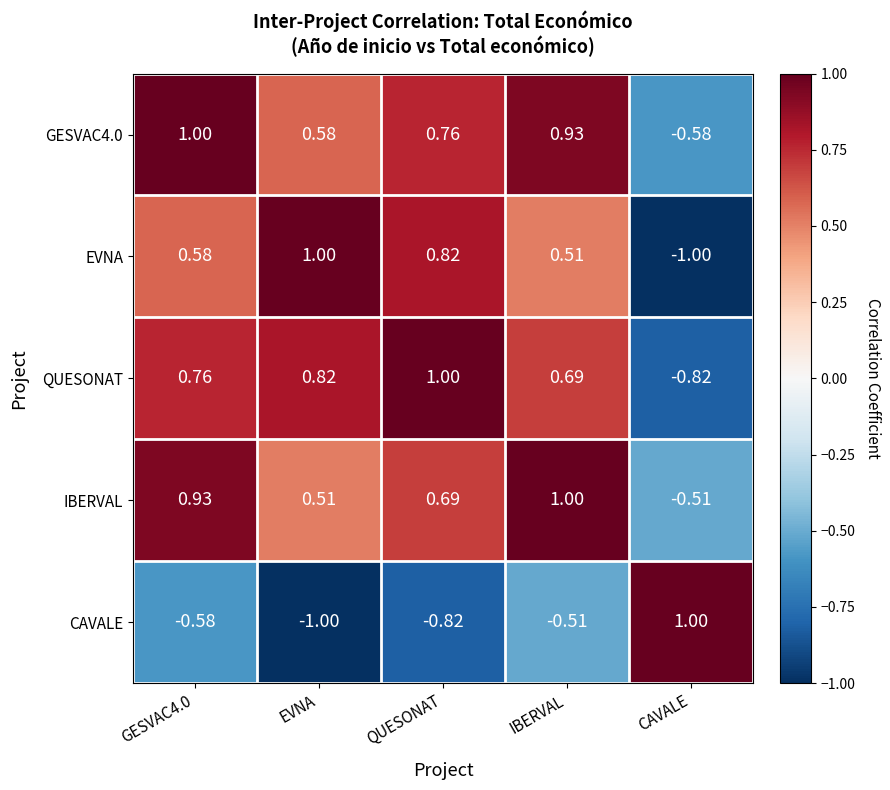

How many values in IBERVAL are below zero?

1